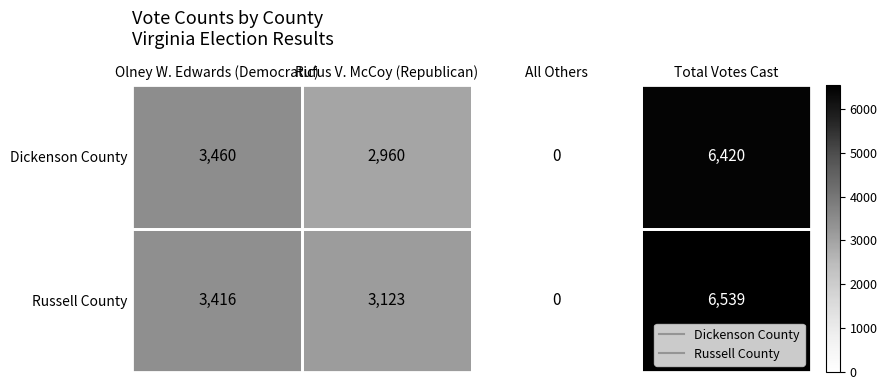

What is the sum of the Russell County values at All Others and Rufus V. McCoy (Republican)?

3123